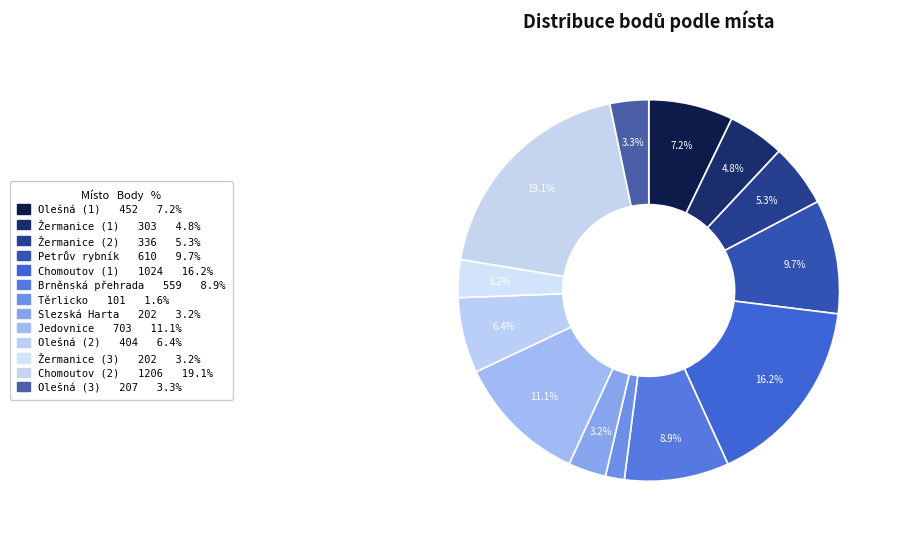

How many slices are in this pie chart?

13